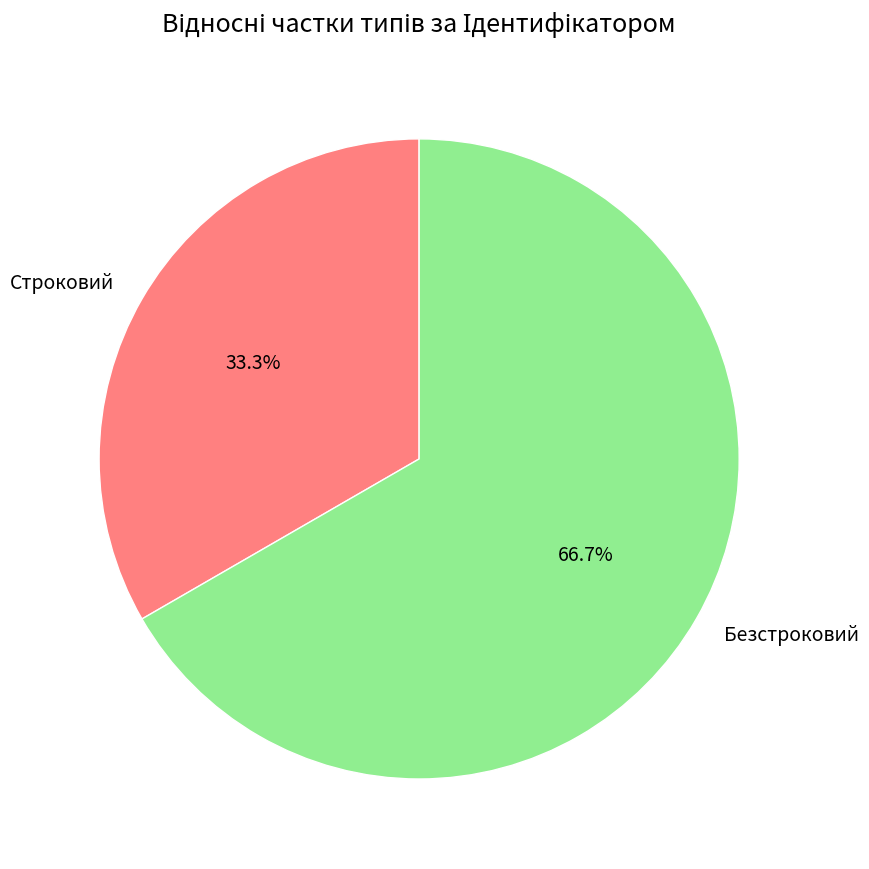

Is there any slice that represents more than half of the pie?

Yes